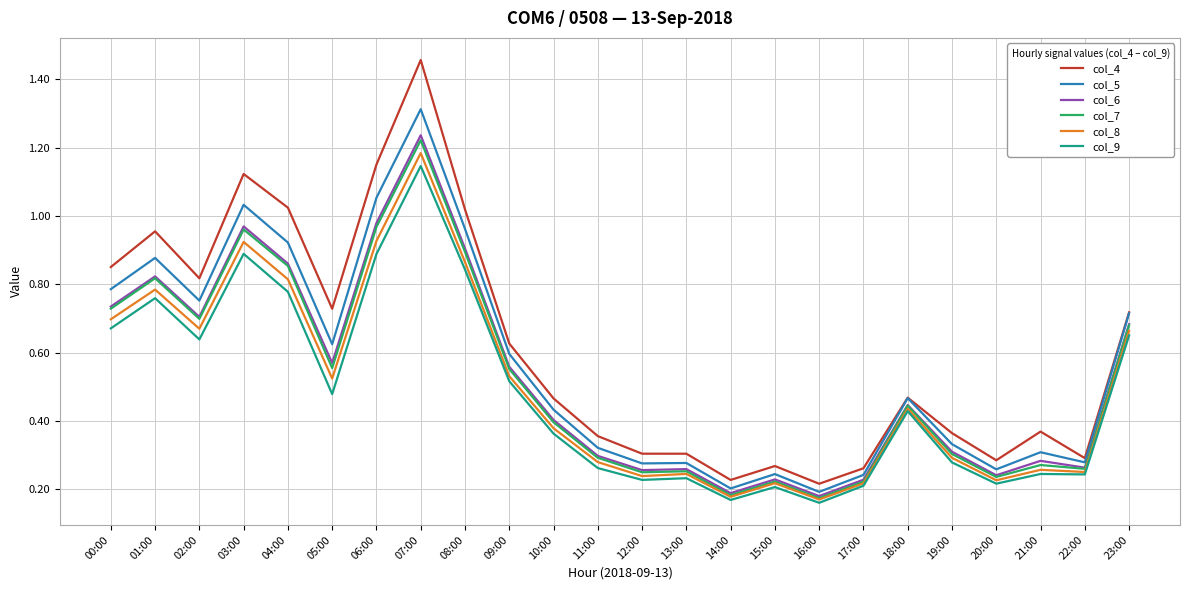

What position from the right is 21:00?

3